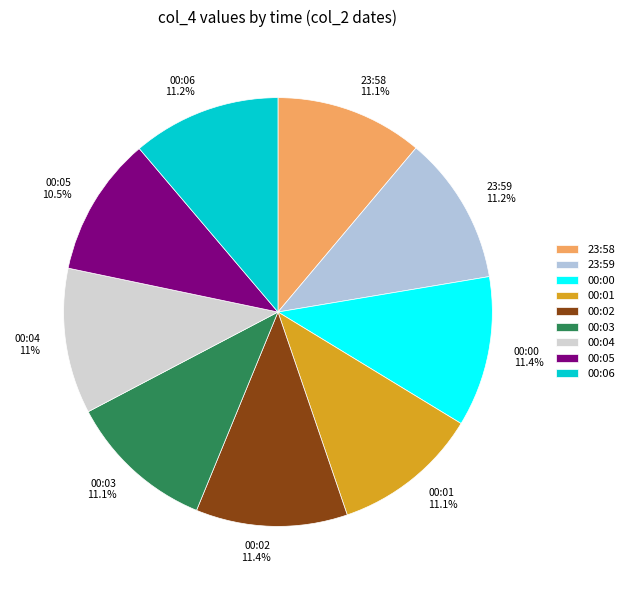

What is the ratio of the value at 00:05 to the value at 23:58?

0.9